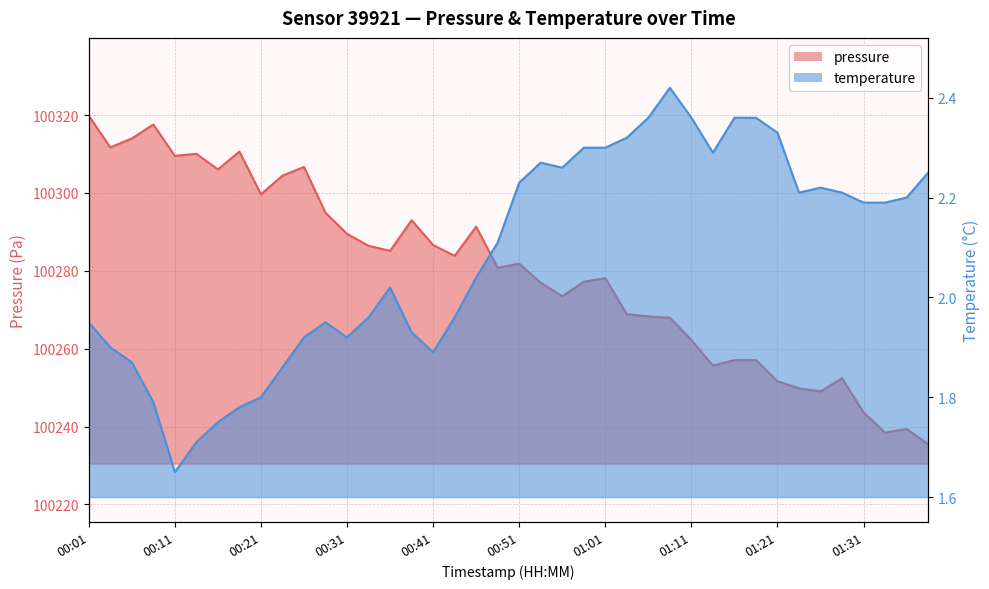

What is the lowest value of the pressure series?

100235.5